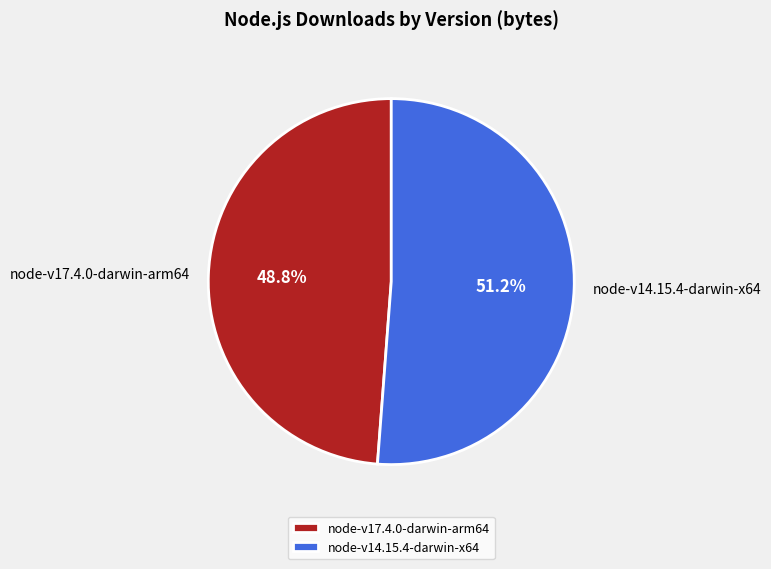

What is the majority slice?

node-v14.15.4-darwin-x64